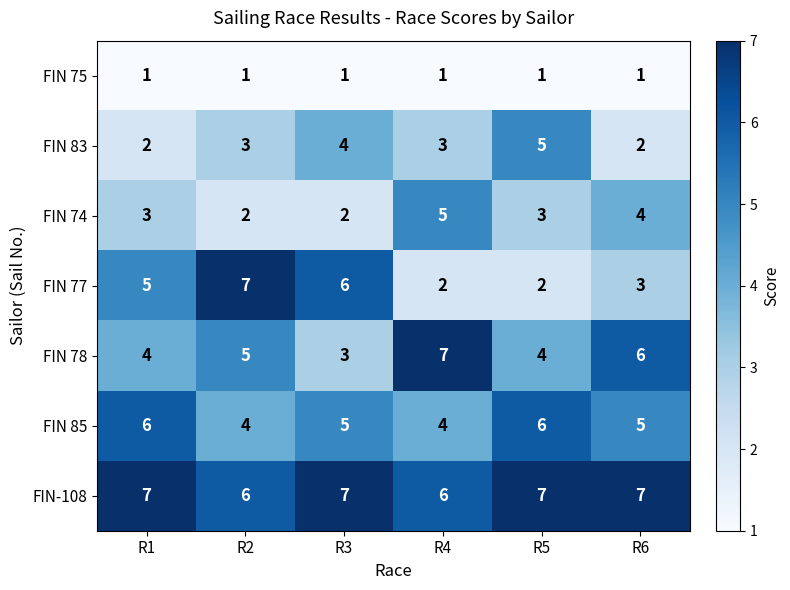

At which label does FIN 77 reach its peak?

R2